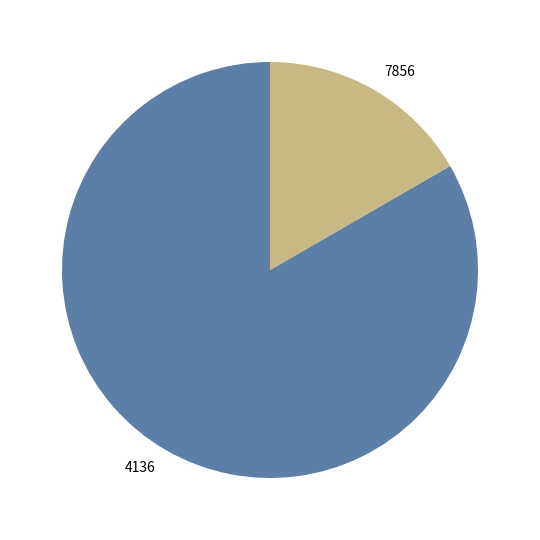

Which category has the smallest portion of the pie?

7856